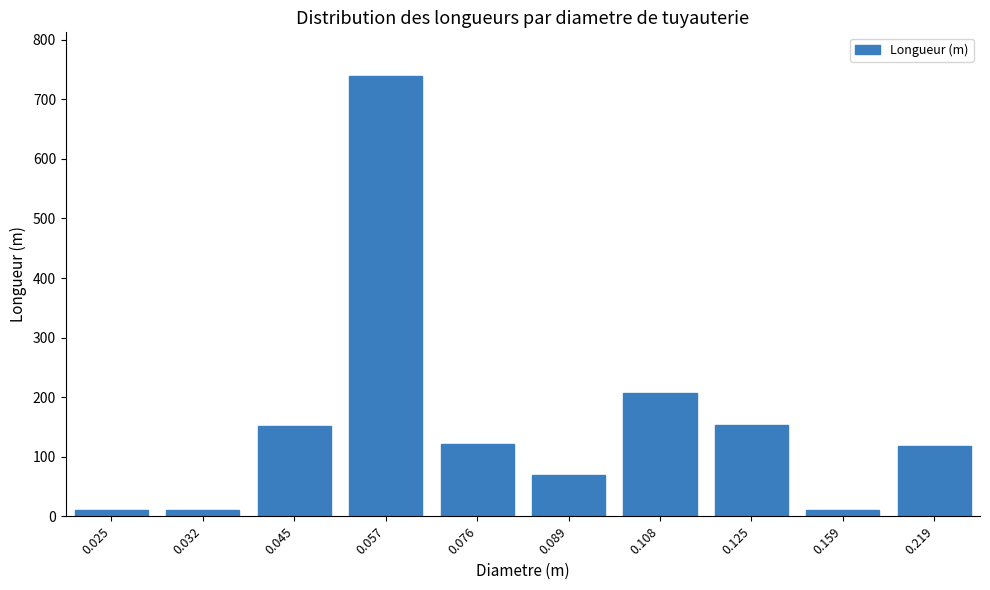

What is the sum of the values at 0.057 and 0.219?

857.0